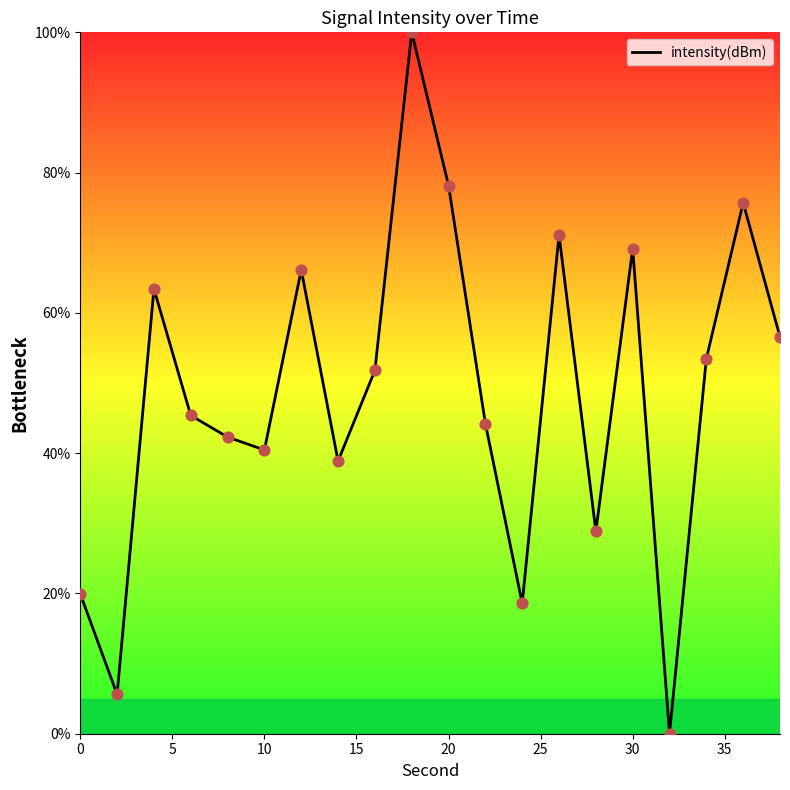

What is the greatest value displayed?

100.0